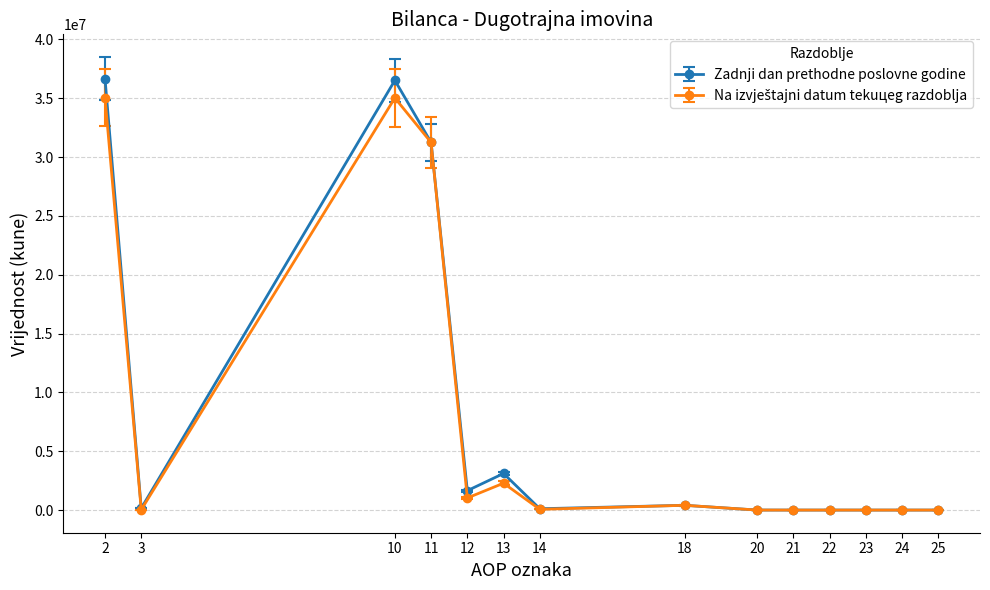

Where is the first local minimum for Zadnji dan prethodne poslovne godine?

3